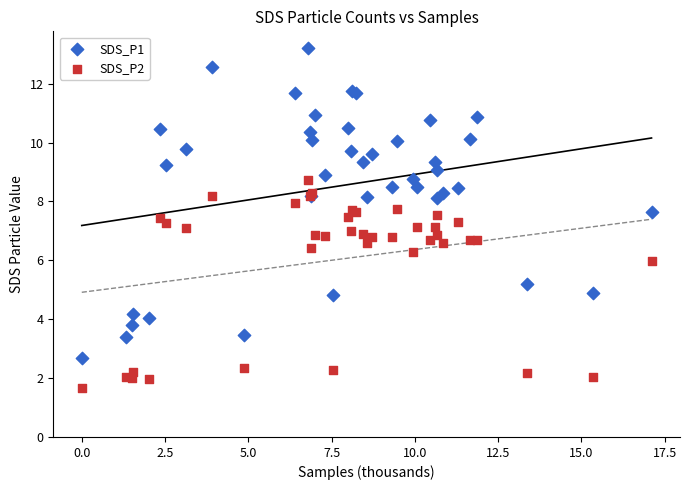

Which series reaches the minimum Y coordinate?

SDS_P2